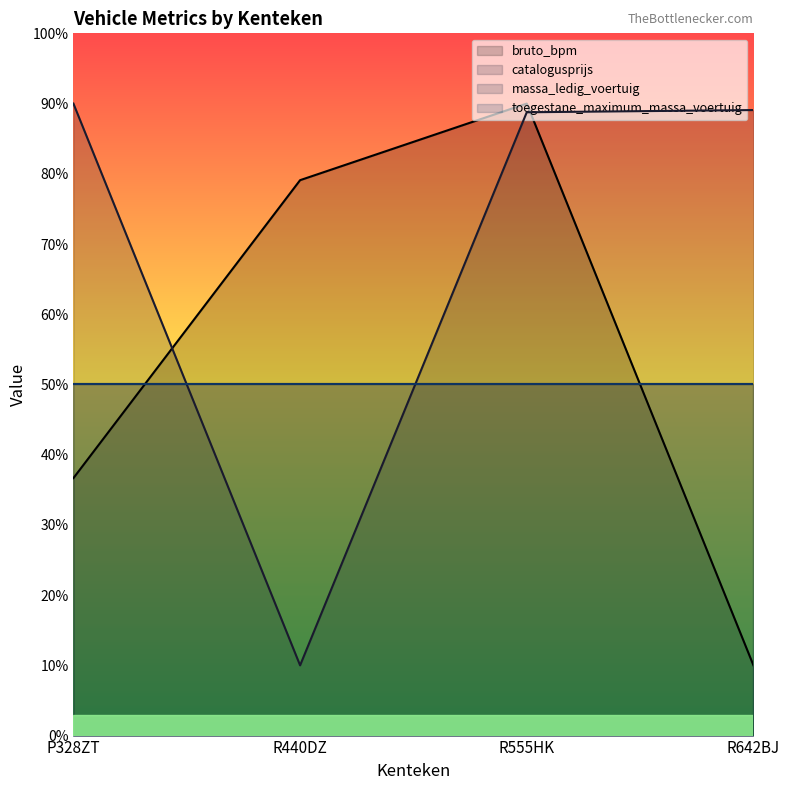

Between R555HK and P328ZT, which is larger?

R555HK